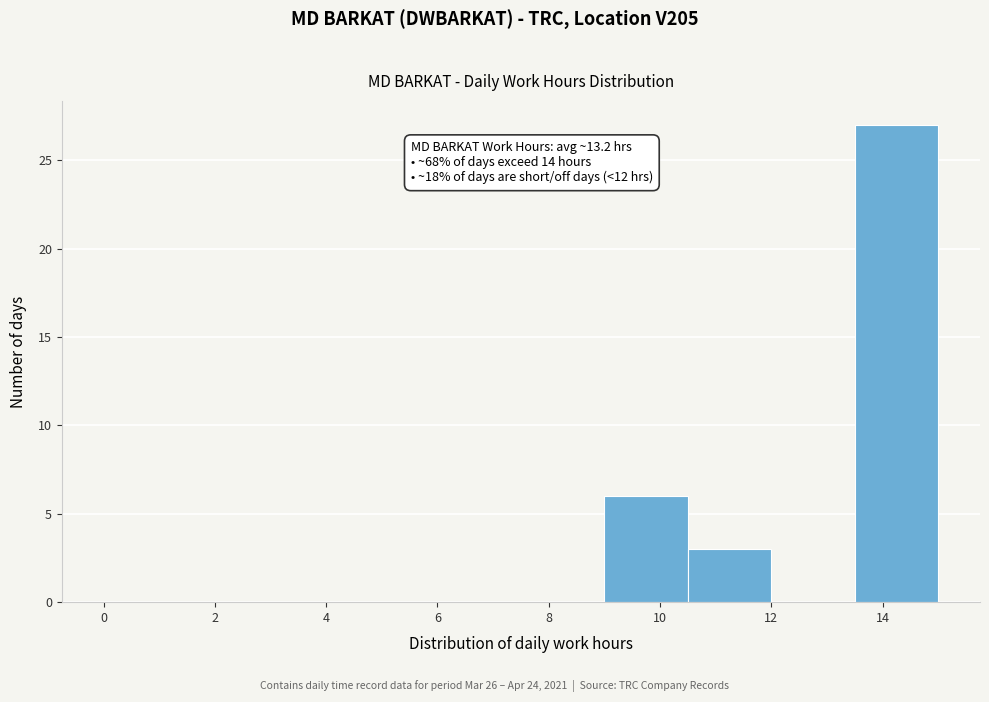

Over which range of the x-axis is the bar tallest?

13.5 to 15.0